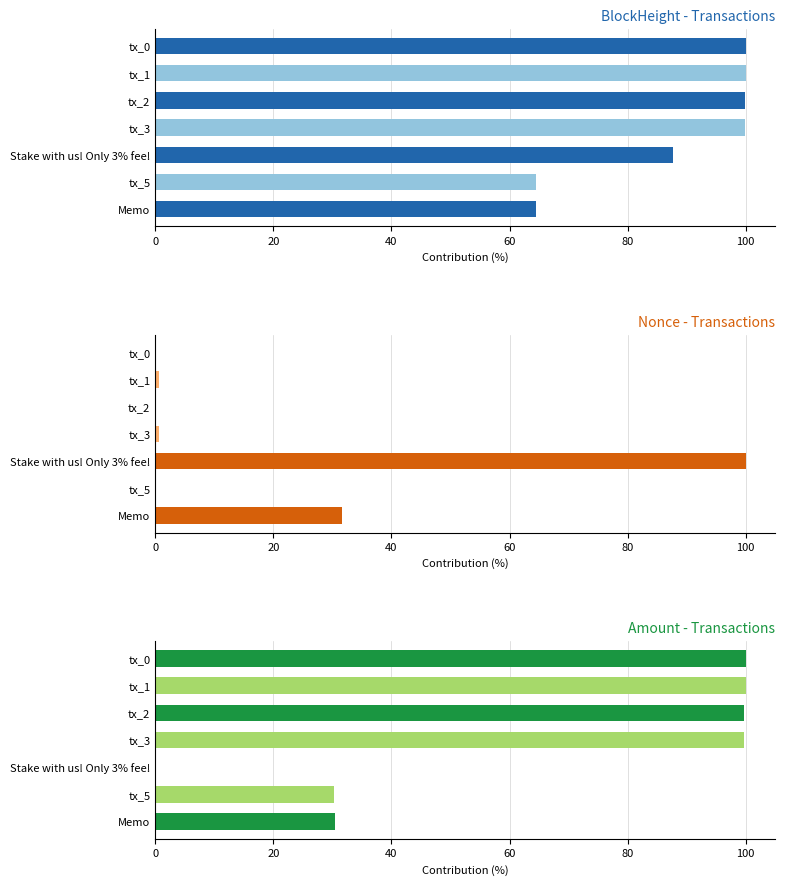

What is the approximate value of Amount - Transactions at tx_1?

100.0